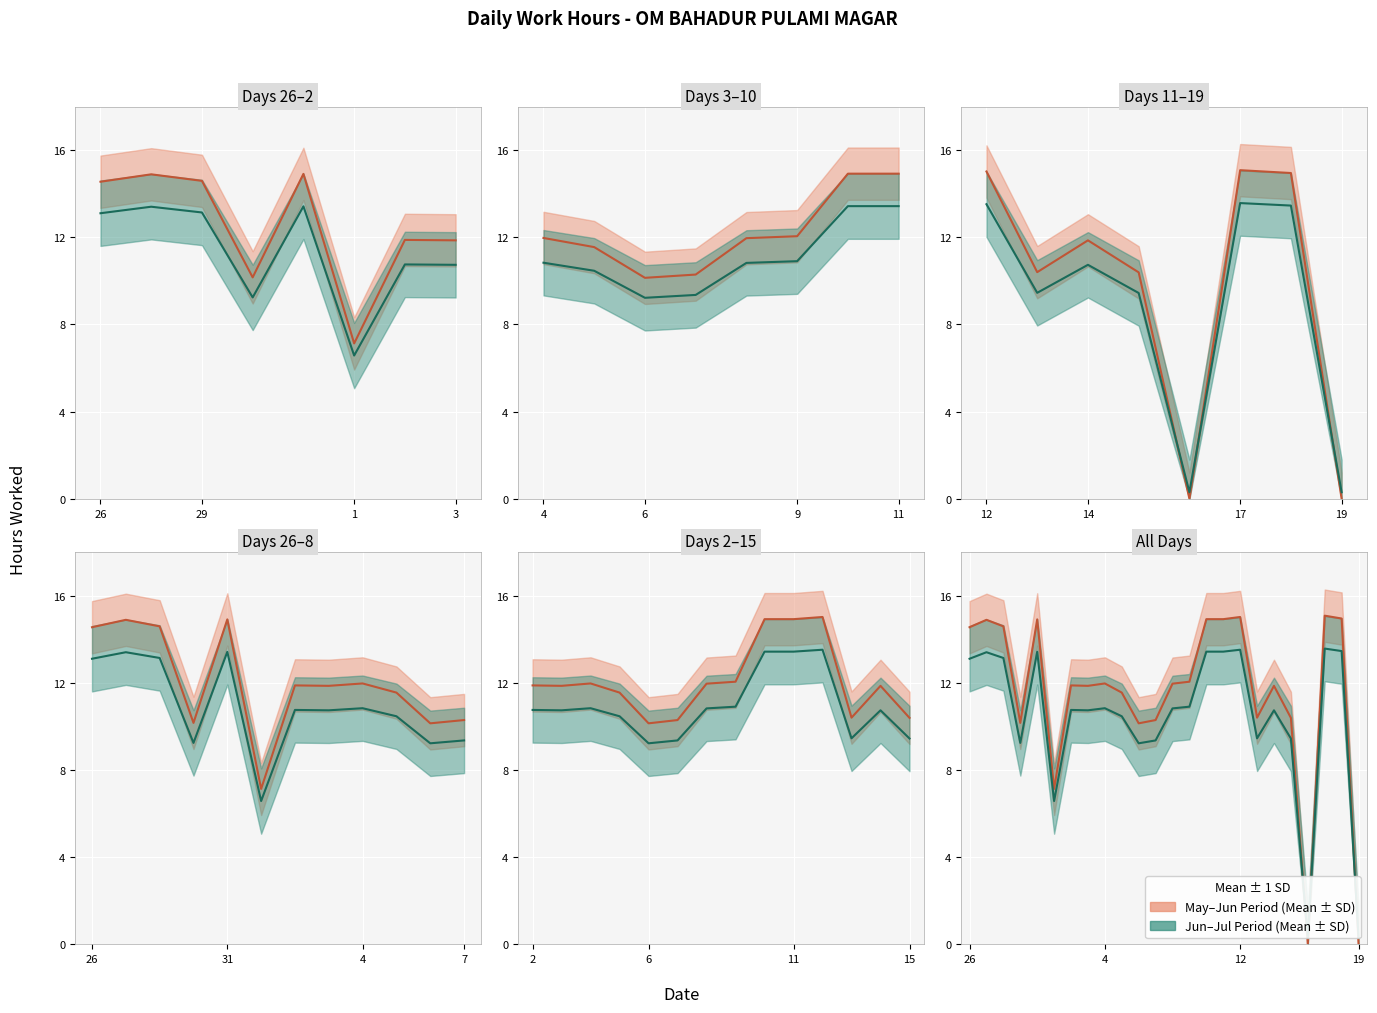

How many lines are shown in the chart?

2